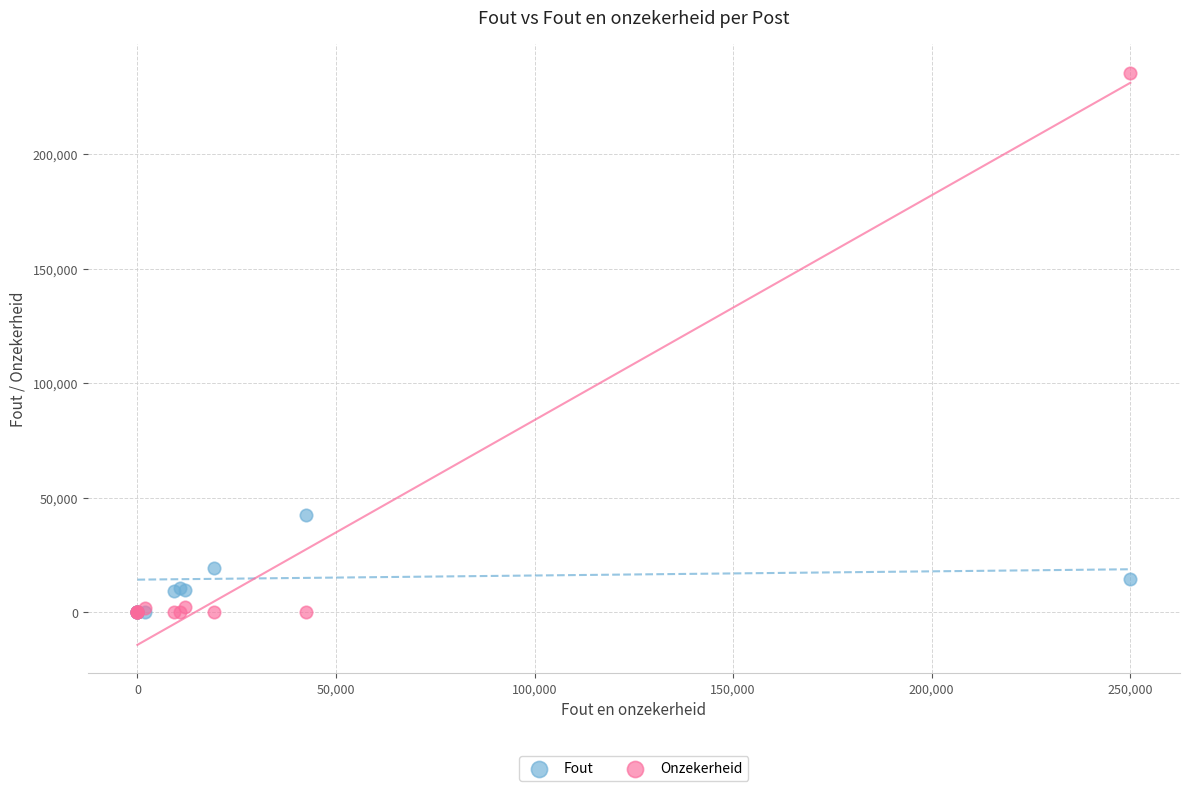

Across all series, what Y value is closest to 117804?

42408